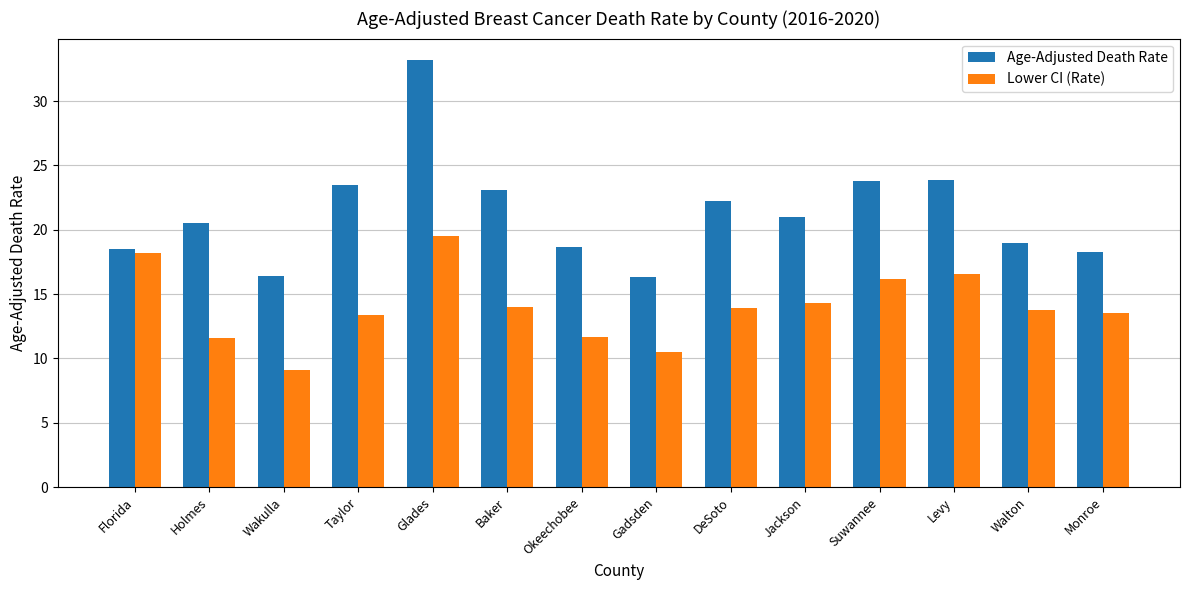

What is the average value of the Age-Adjusted Death Rate series?

21.3